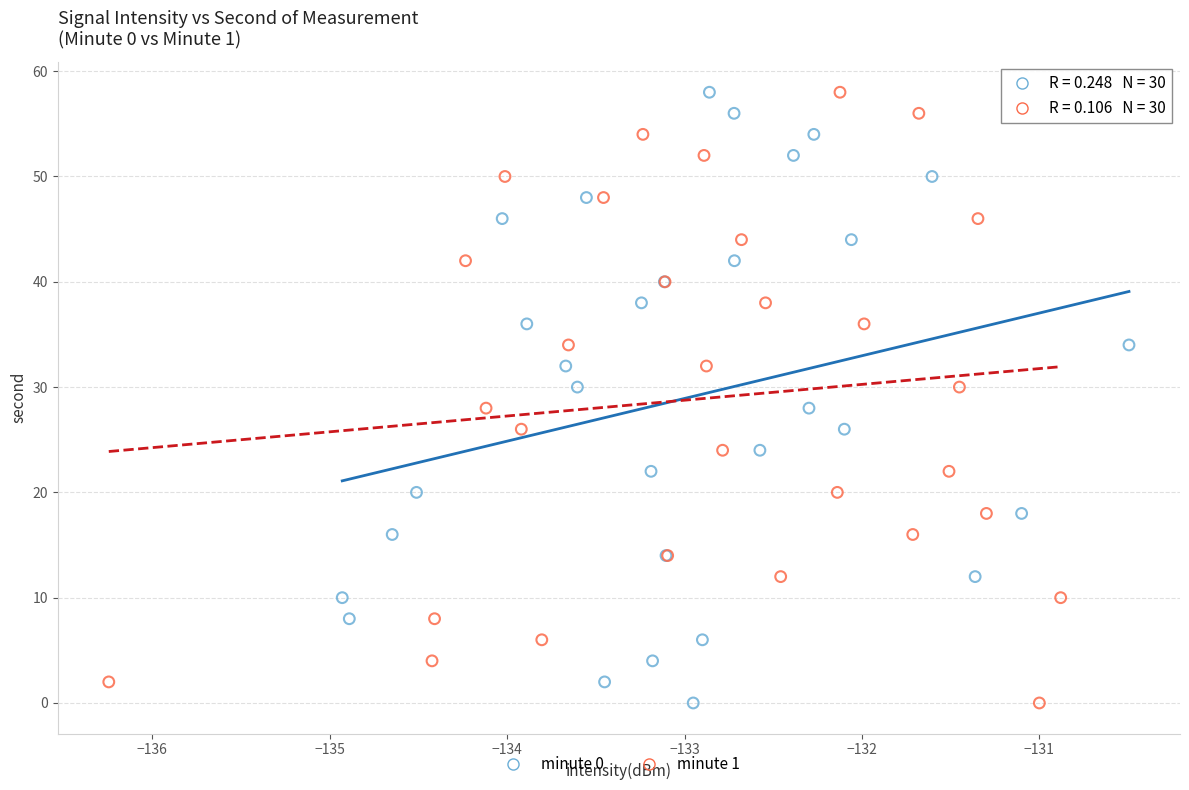

What are all the series names shown in the legend?

minute 0, minute 1